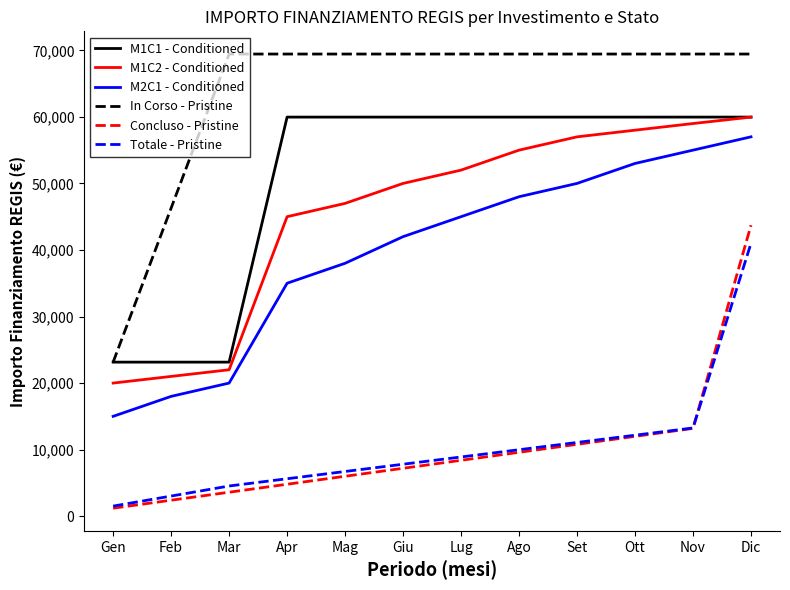

Is it true that Concluso - Pristine equals 13192.5 at Nov?

True